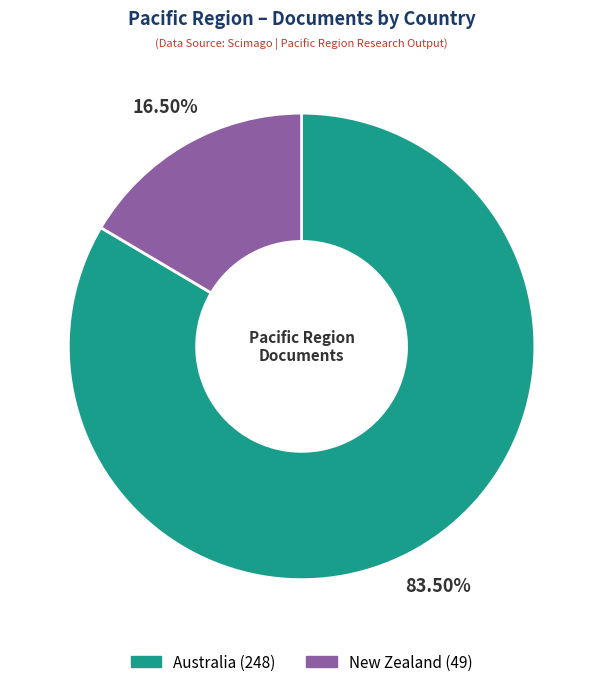

To the nearest percent, what is the difference between the Australia and New Zealand slice percentages?

67%